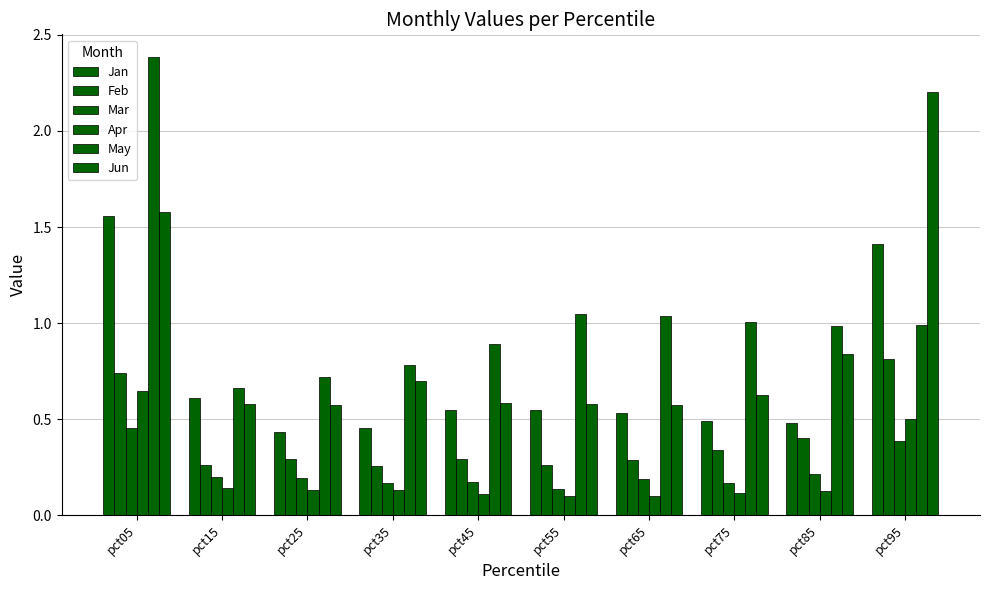

Which series has the largest range (max minus min)?

May